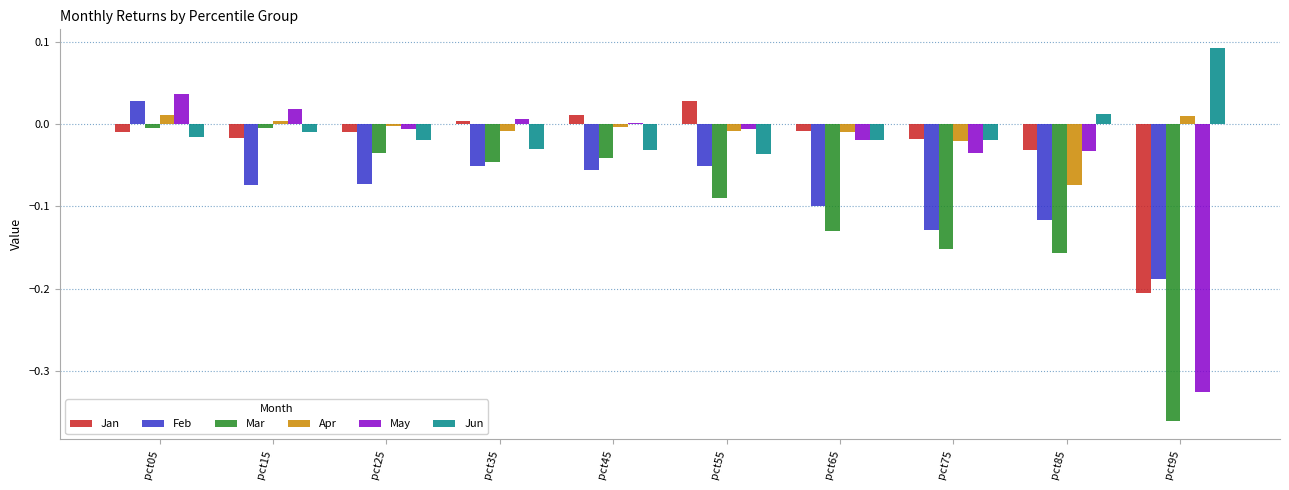

The Feb series shows -0.2 at pct95. True or false?

True